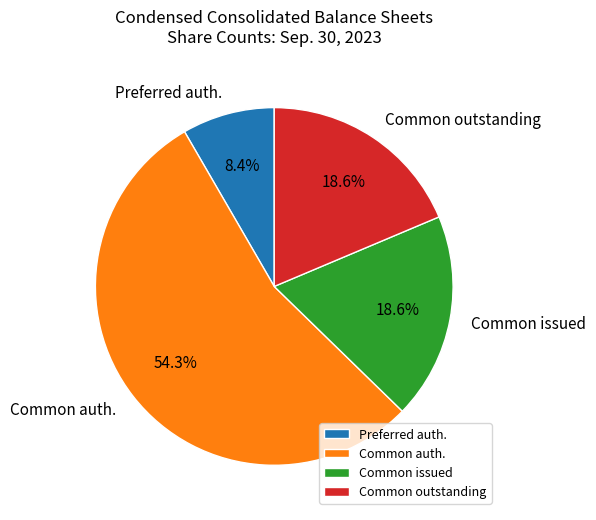

Count the number of slices in the pie.

4